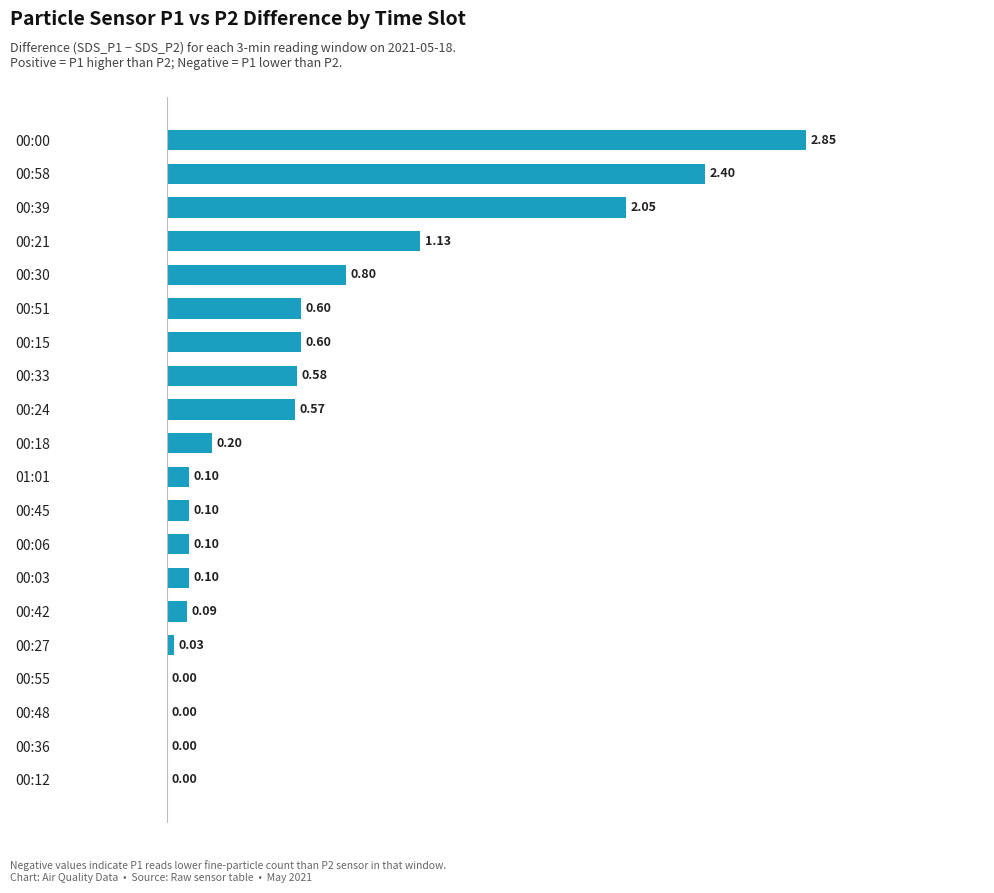

Between 00:15 and 00:24, which is larger?

00:15